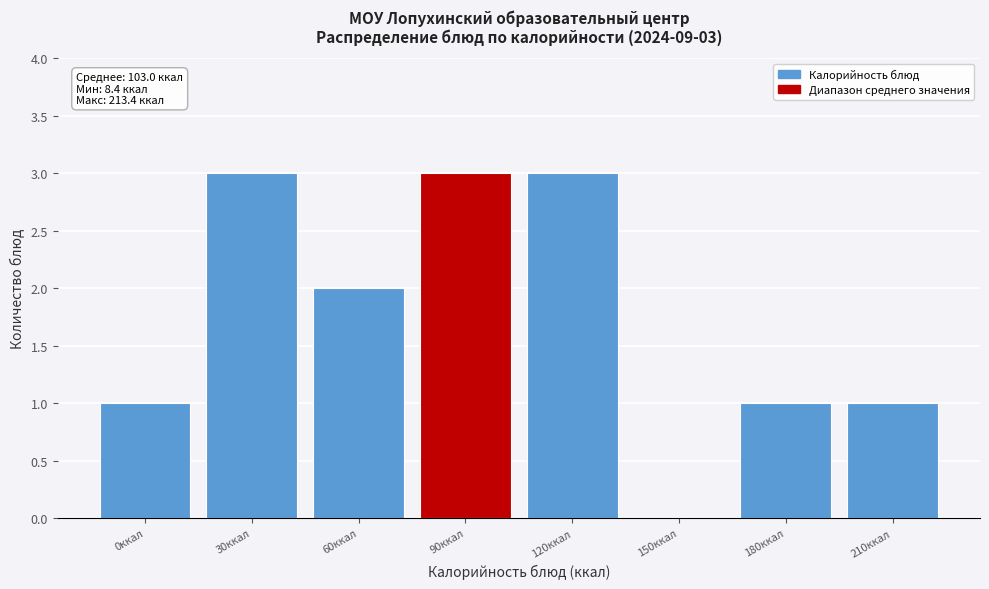

Reading left to right, what are all the values shown in this chart?

0ккал=1	30ккал=3	60ккал=2	90ккал=3	120ккал=3	150ккал=0	180ккал=1	210ккал=1